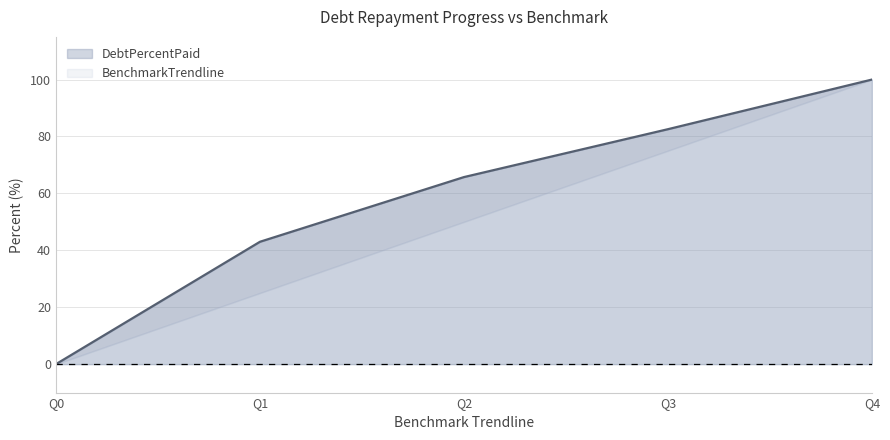

What is the sum of the values at Q3 and Q0?

82.6